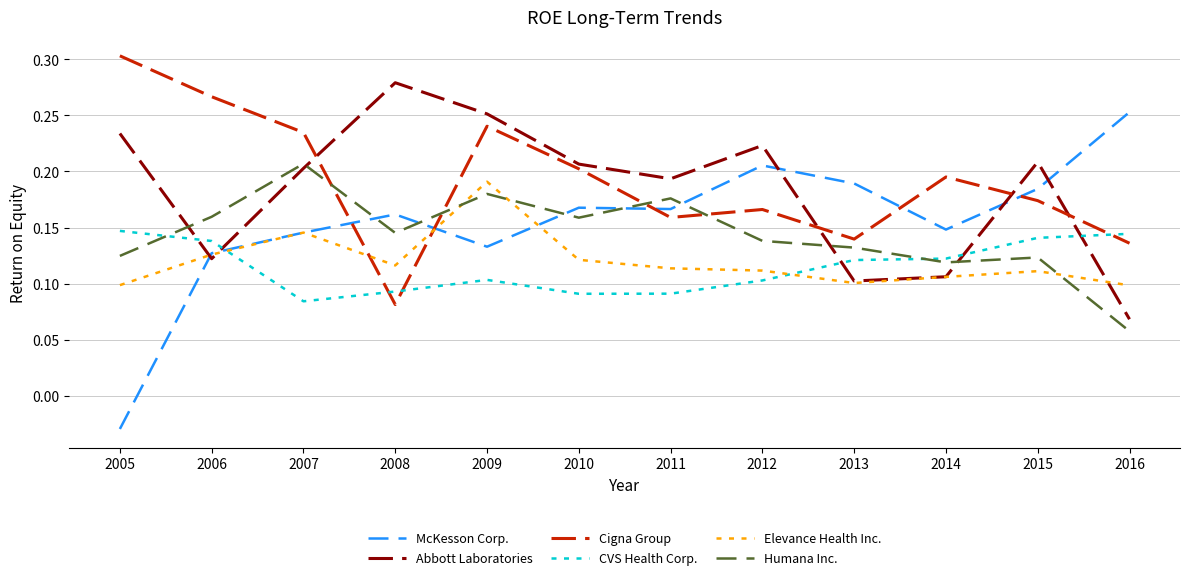

At which category is the sum across all series the highest?

2009